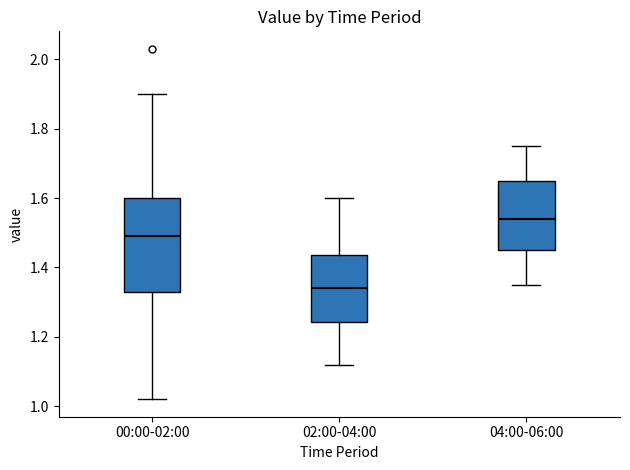

Where does the median line of the box for 04:00-06:00 sit on the y-axis? The values are not printed on the chart, so give them approximately, as read against the axis.

1.54